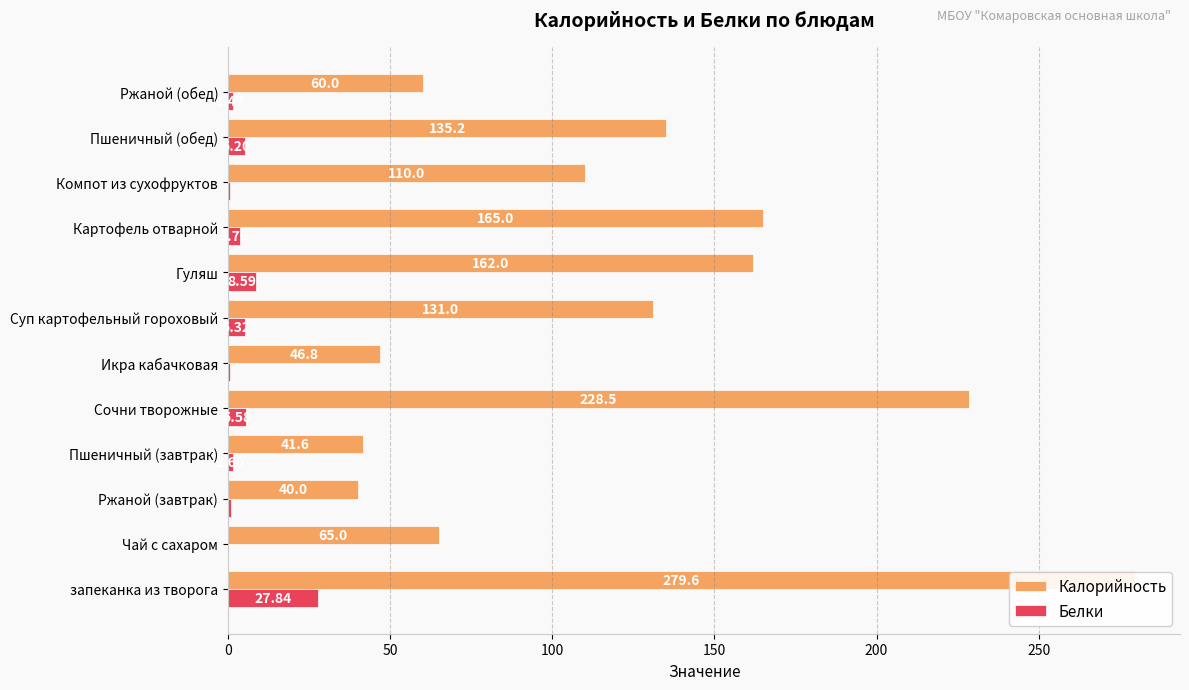

Is it true that Белки equals 1.5 at 8?

False